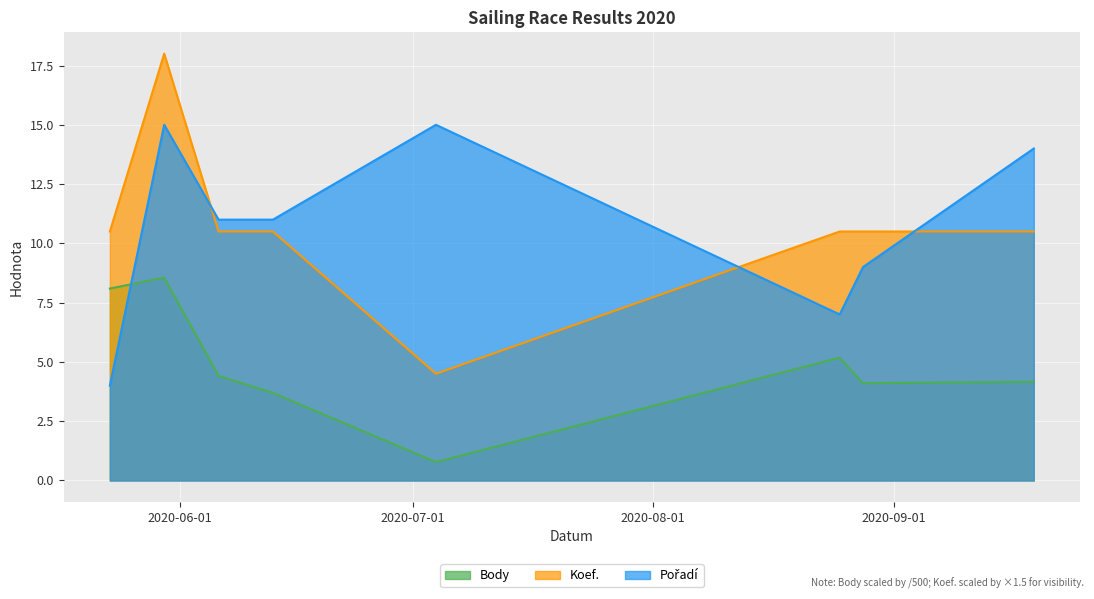

Reading left to right, list all the values displayed in this chart.

Body: 2020-05-23=8.1	2020-05-30=8.6	2020-06-06=4.4	2020-06-13=3.7	2020-07-04=0.8	2020-08-25=5.2	2020-08-28=4.1	2020-09-19=4.2
Pořadí: 2020-05-23=4.0	2020-05-30=15.0	2020-06-06=11.0	2020-06-13=11.0	2020-07-04=15.0	2020-08-25=7.0	2020-08-28=9.0	2020-09-19=14.0
Koef.: 2020-05-23=10.5	2020-05-30=18.0	2020-06-06=10.5	2020-06-13=10.5	2020-07-04=4.5	2020-08-25=10.5	2020-08-28=10.5	2020-09-19=10.5